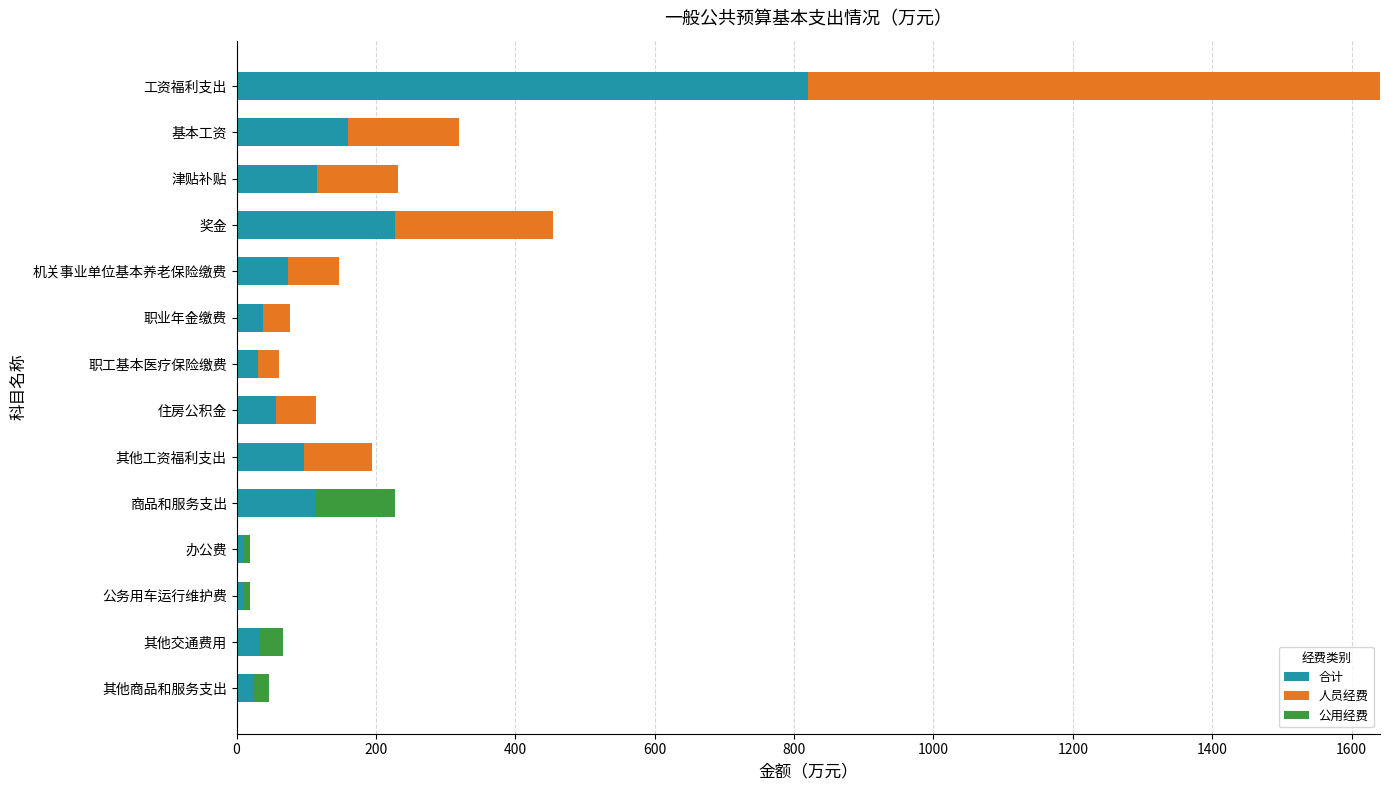

At which category is the sum across all series the highest?

工资福利支出